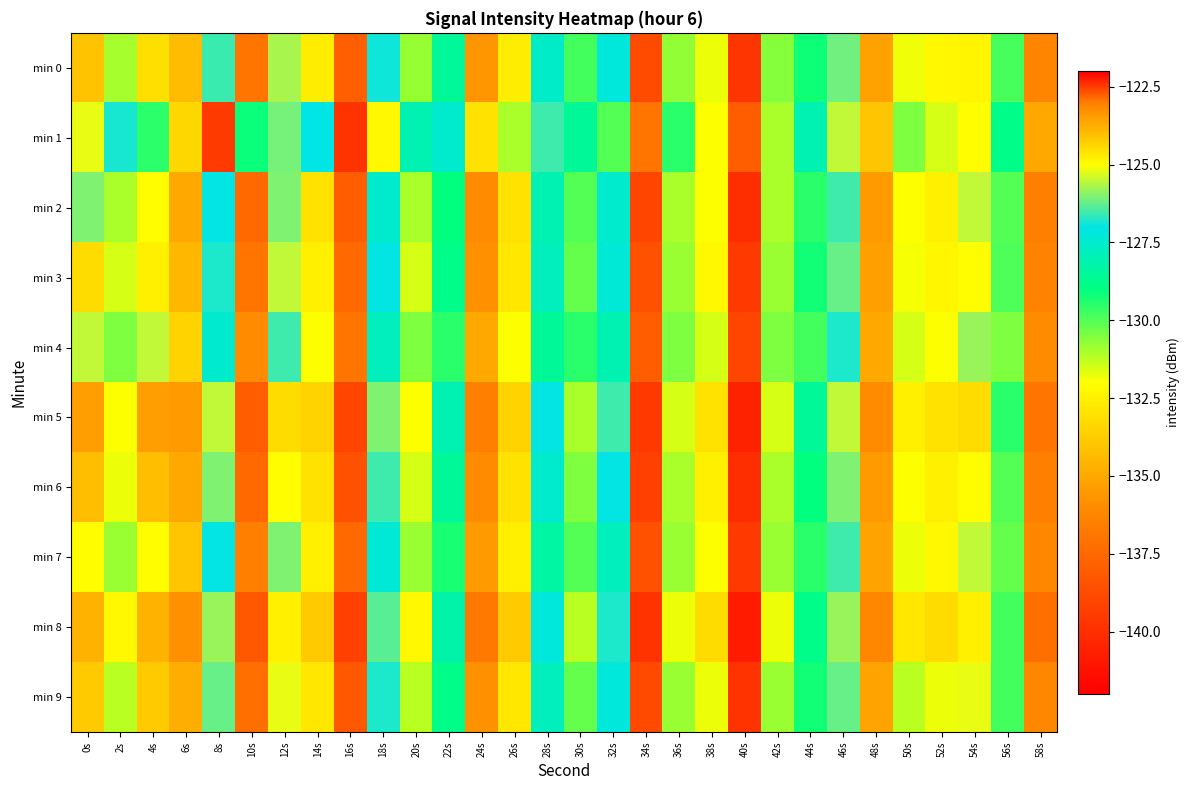

Which series has the largest total across all categories?

min 1